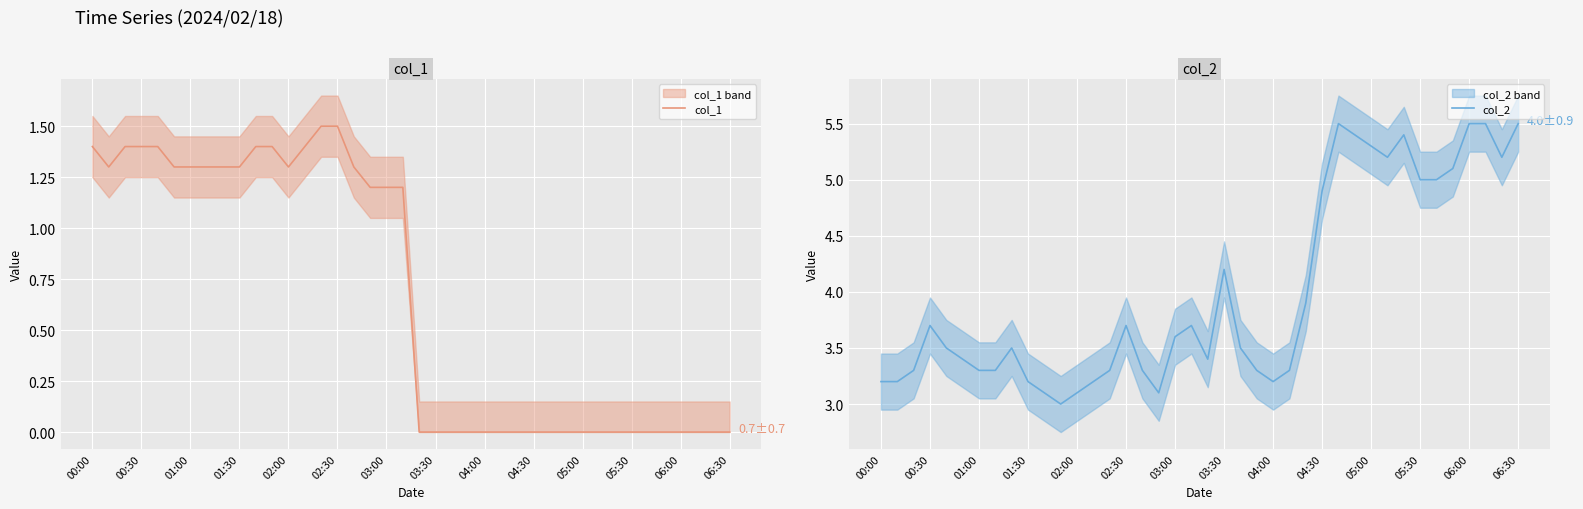

Reading left to right, what are all the values shown in this chart?

col_1: 1.4	1.3	1.4	1.4	1.4	1.3	1.3	1.3	1.3	1.3	1.4	1.4	1.3	1.4	1.5	1.5	1.3	1.2	1.2	1.2	0.0	0.0	0.0	0.0	0.0	0.0	0.0	0.0	0.0	0.0	0.0	0.0	0.0	0.0	0.0	0.0	0.0	0.0	0.0	0.0
col_2: 3.2	3.2	3.3	3.7	3.5	3.4	3.3	3.3	3.5	3.2	3.1	3.0	3.1	3.2	3.3	3.7	3.3	3.1	3.6	3.7	3.4	4.2	3.5	3.3	3.2	3.3	3.9	4.9	5.5	5.4	5.3	5.2	5.4	5.0	5.0	5.1	5.5	5.5	5.2	5.5